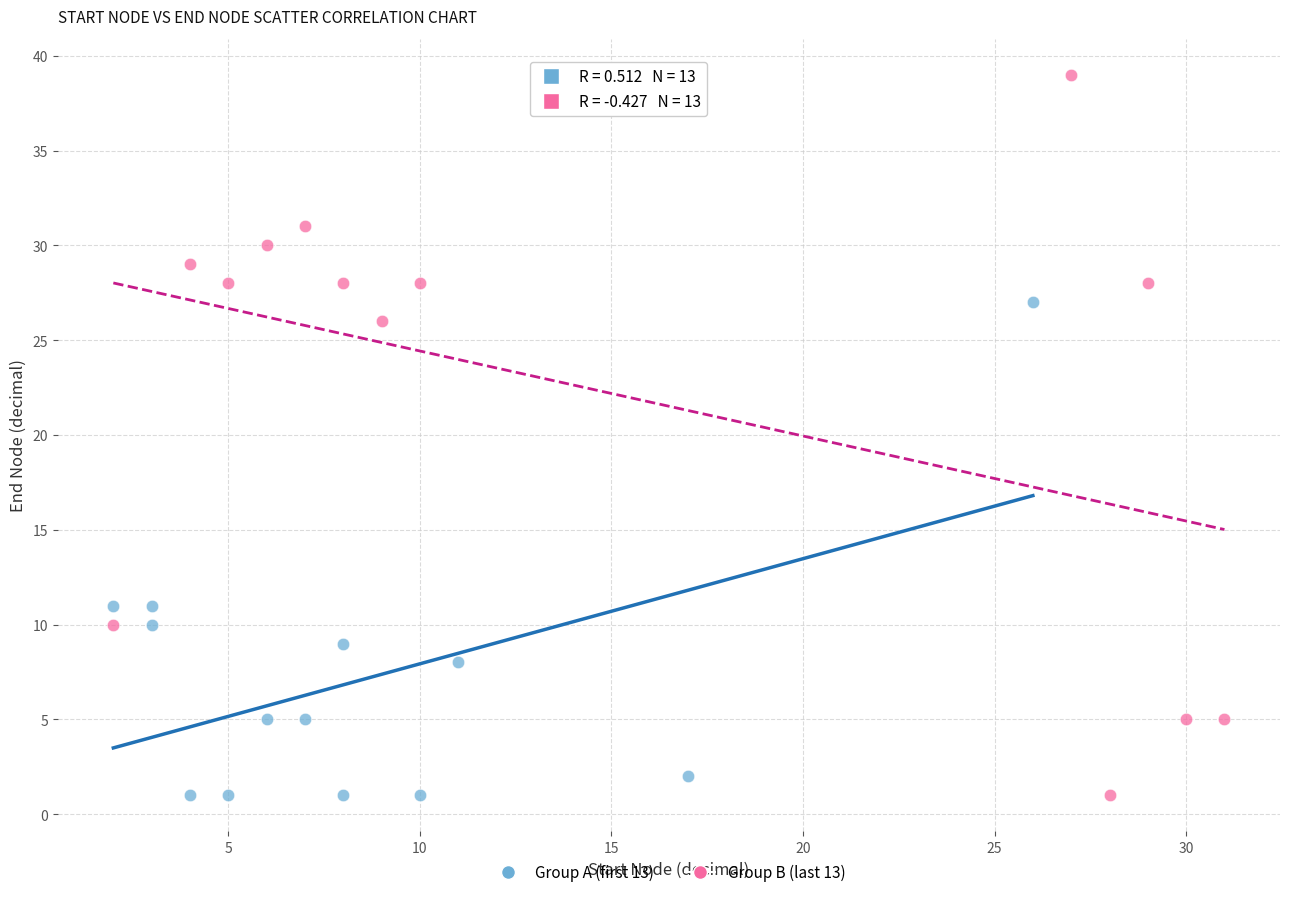

Which series reaches the maximum Y coordinate?

Group B (last 13)